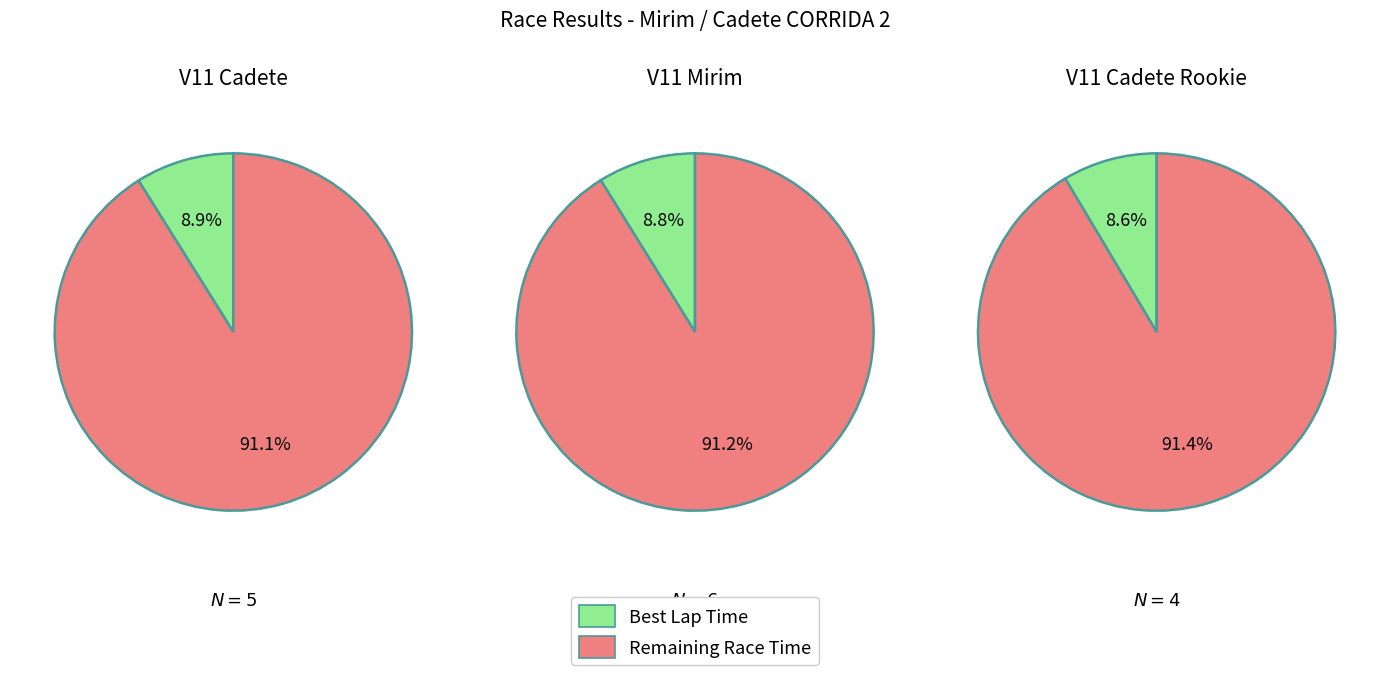

True or false: 2 accounts for 41% of the total.

False